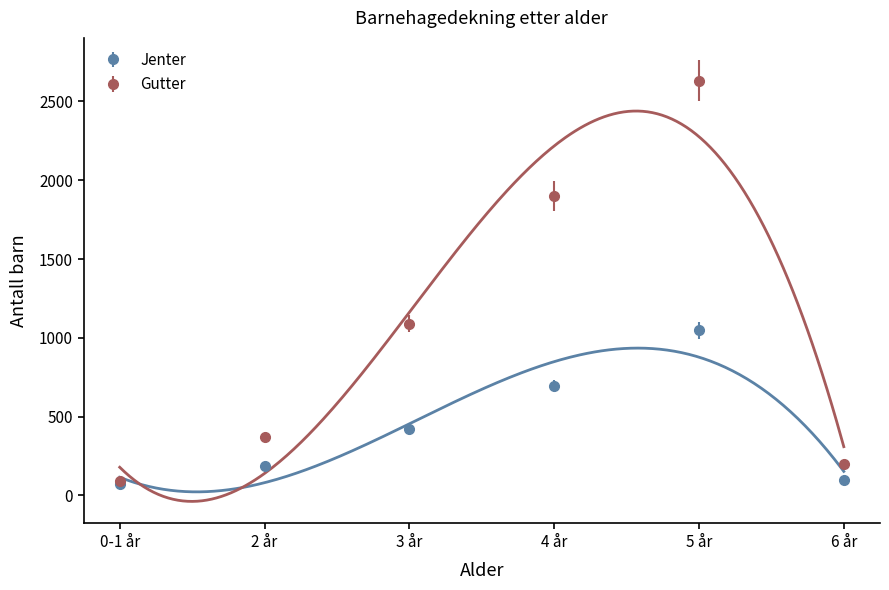

Rank the series by their average value, from highest to lowest.

Gutter, Jenter